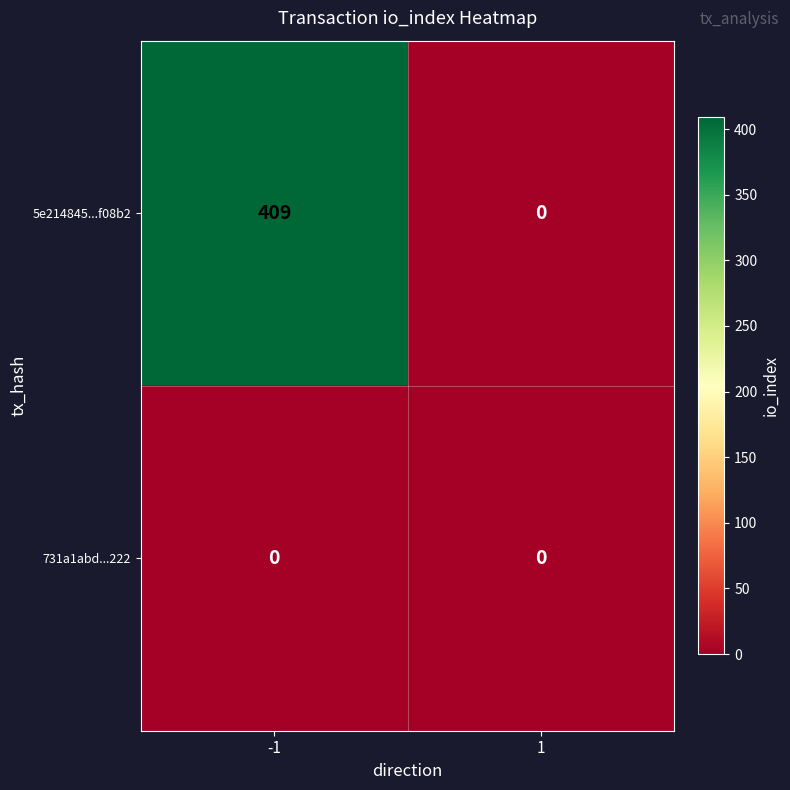

What is the maximum value for 5e214845...f08b2?

409